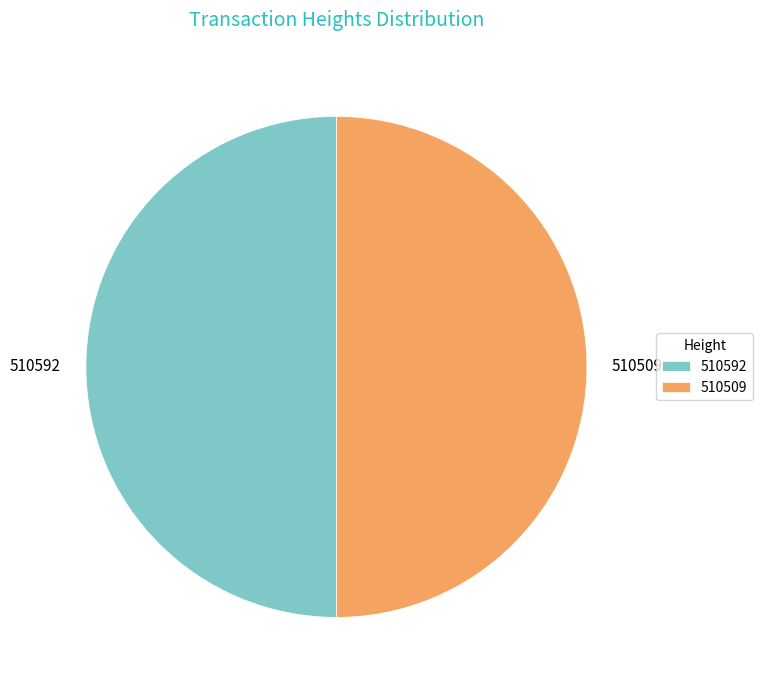

The 510592 slice represents 39% of the pie. True or false?

False